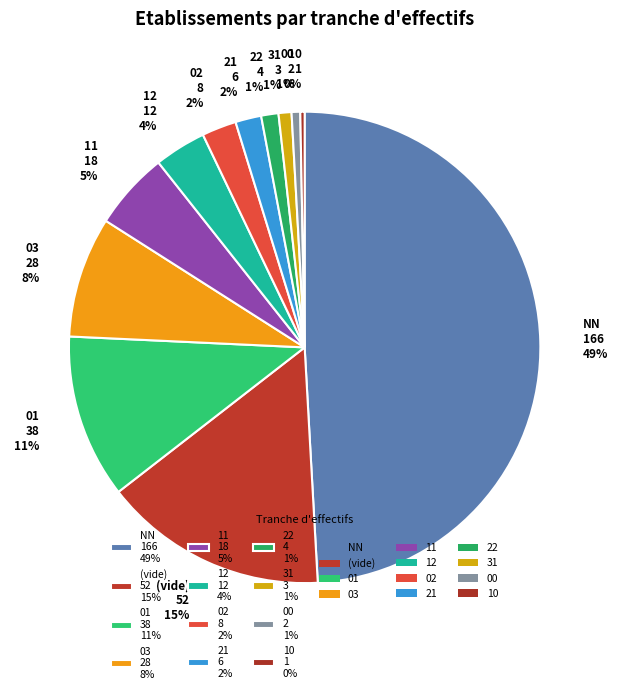

To the nearest percent, what is the difference between the largest and smallest slice percentages?

49%